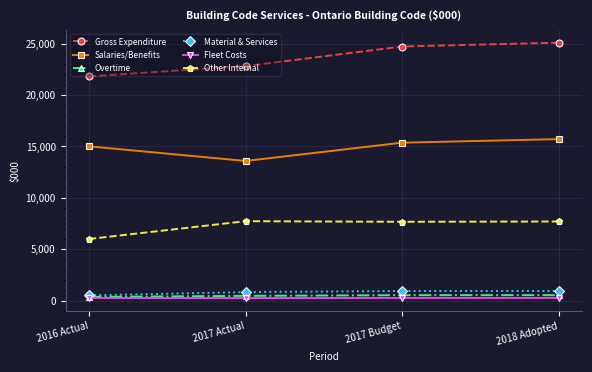

Which series has the largest total across all categories?

Gross Expenditure